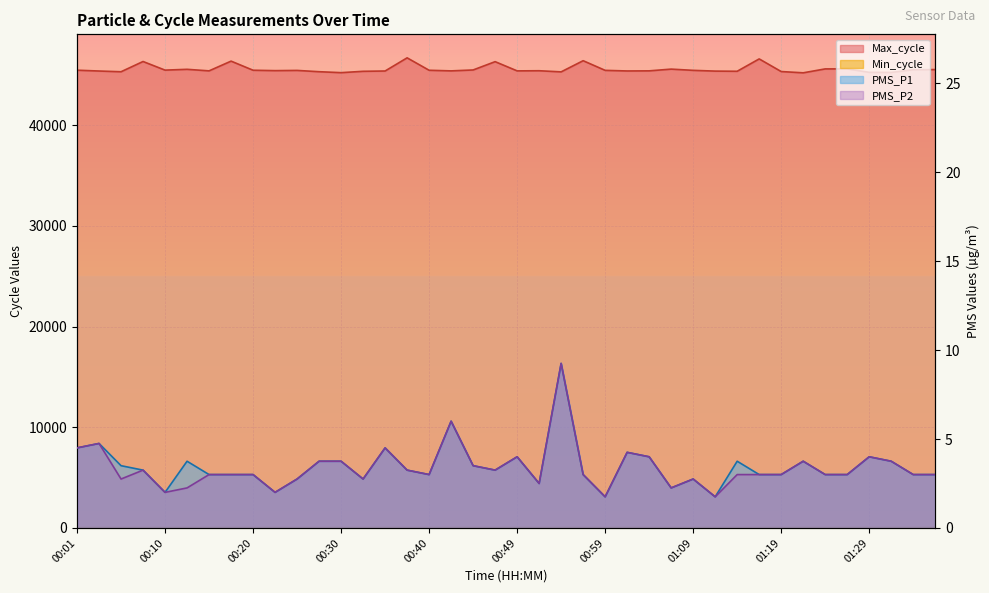

What are all the series names shown in the legend?

PMS_P1, PMS_P2, Min_cycle, Max_cycle